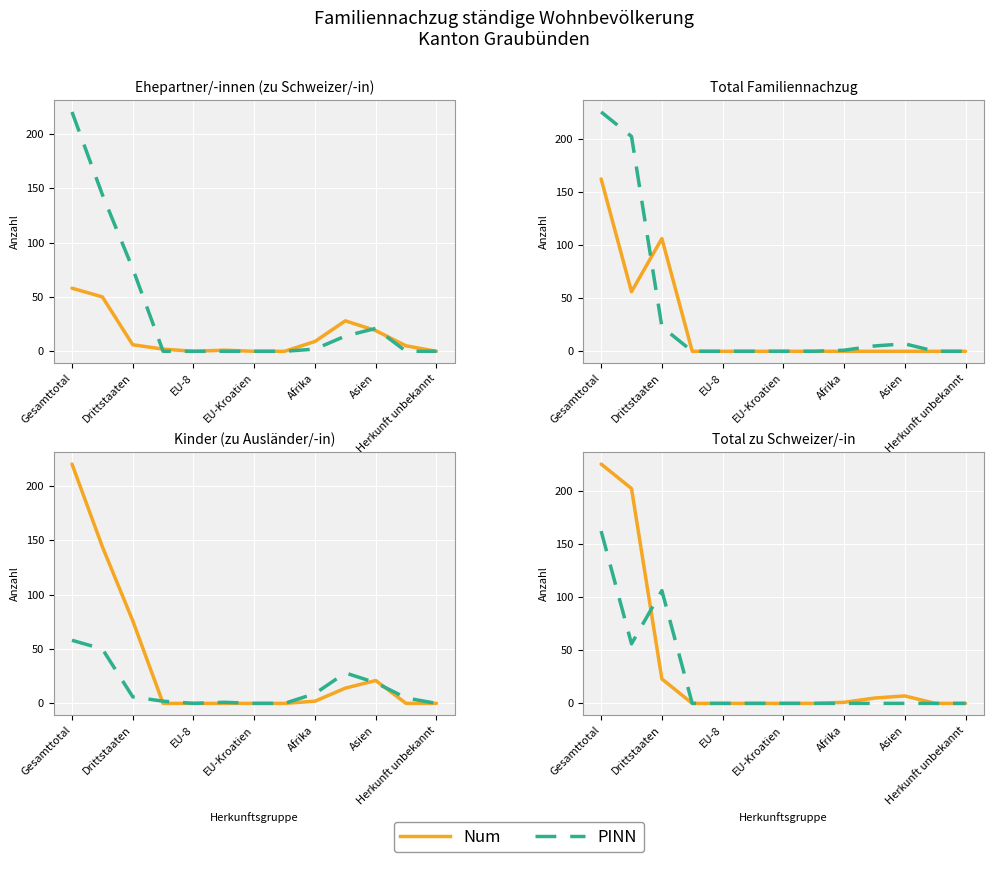

What is the difference between the maximum and minimum values in the PINN series?

162